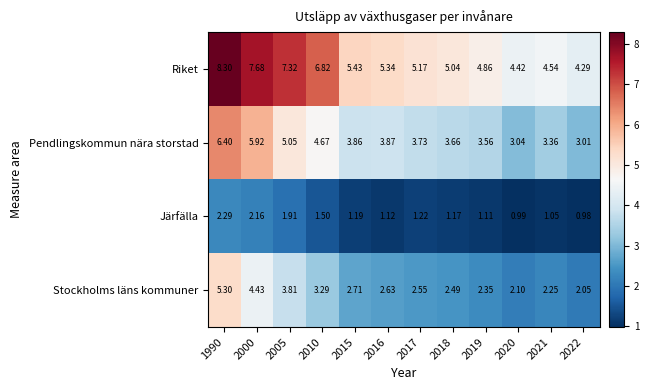

At which category is the sum across all series the highest?

1990